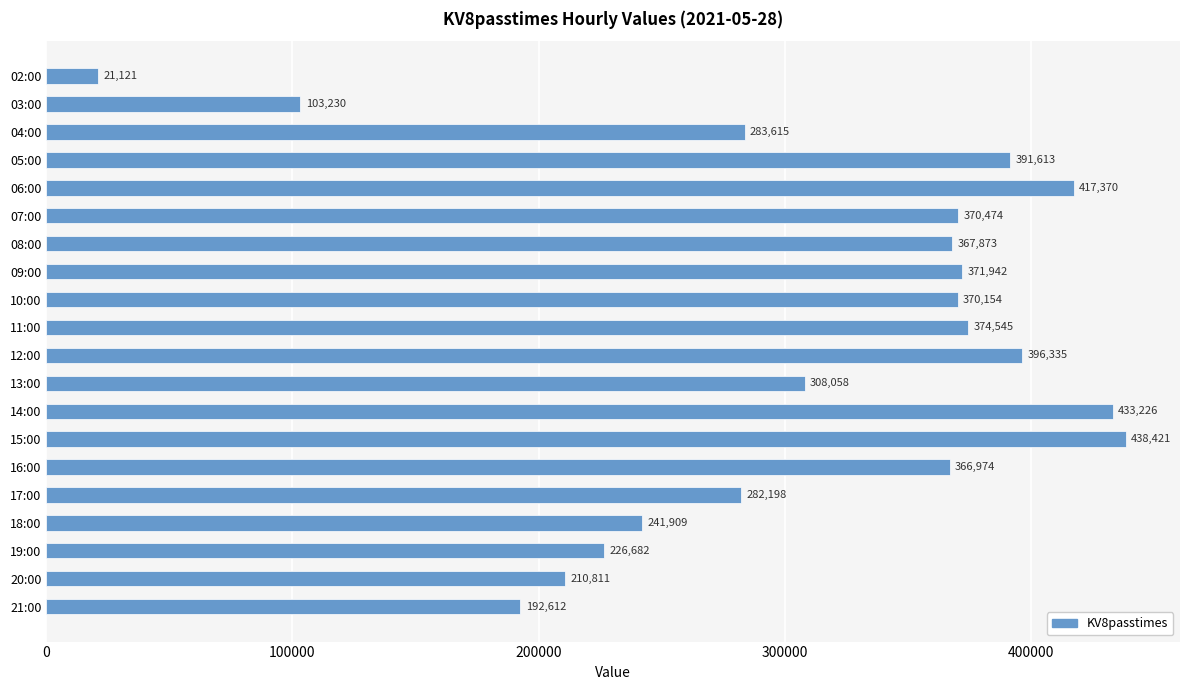

What is the change in value from 04:00 to 08:00?

+84258